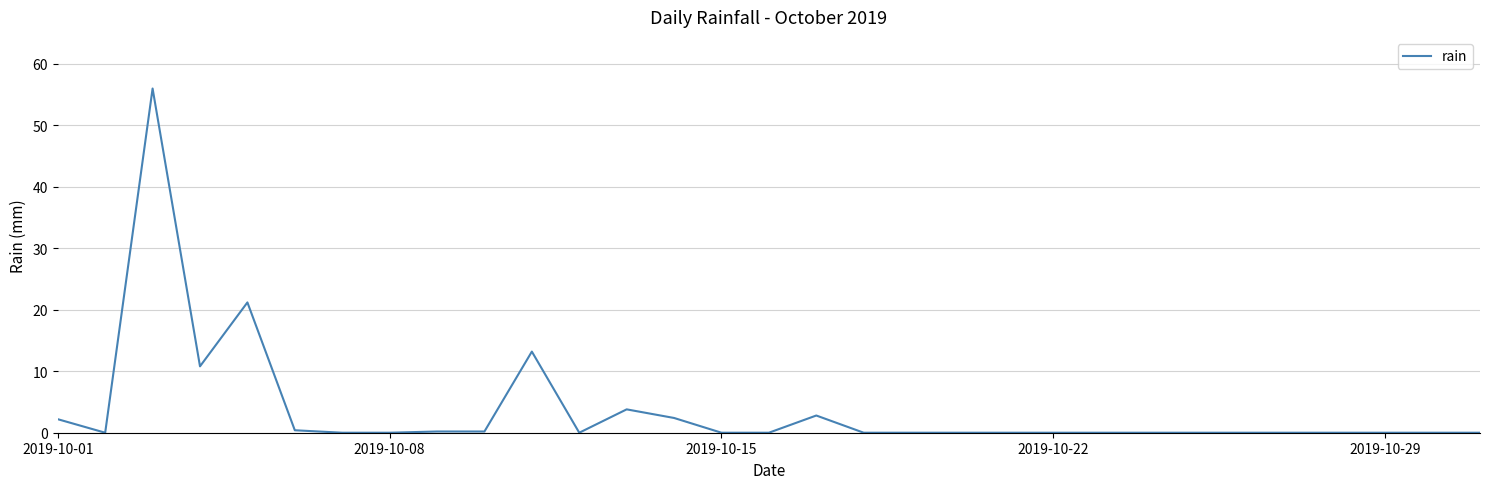

What is the difference between the maximum and minimum values?

56.0